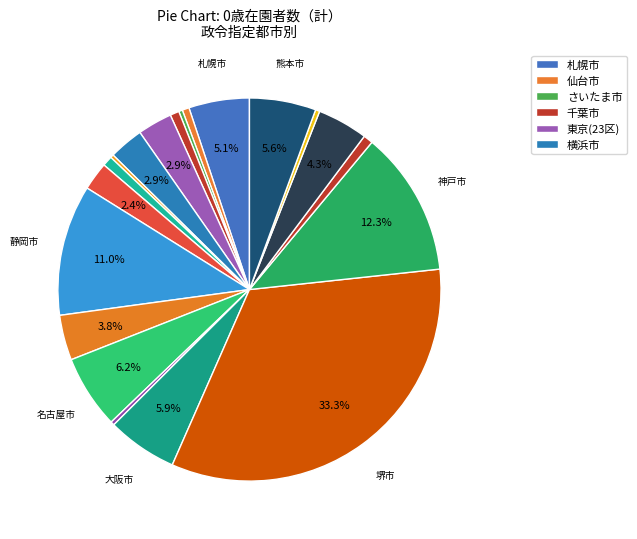

Rank the categories by value from highest to lowest.

堺市, 神戸市, 静岡市, 名古屋市, 大阪市, 熊本市, 札幌市, 広島市, 浜松市, 東京(23区), 横浜市, 新潟市, 相模原市, 岡山市, 千葉市, 仙台市, 福岡市, さいたま市, 京都市, 川崎市, 北九州市